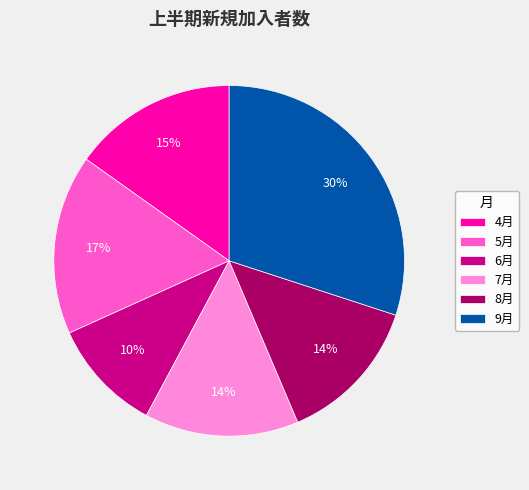

To the nearest percent, what portion does 5月 represent?

17%